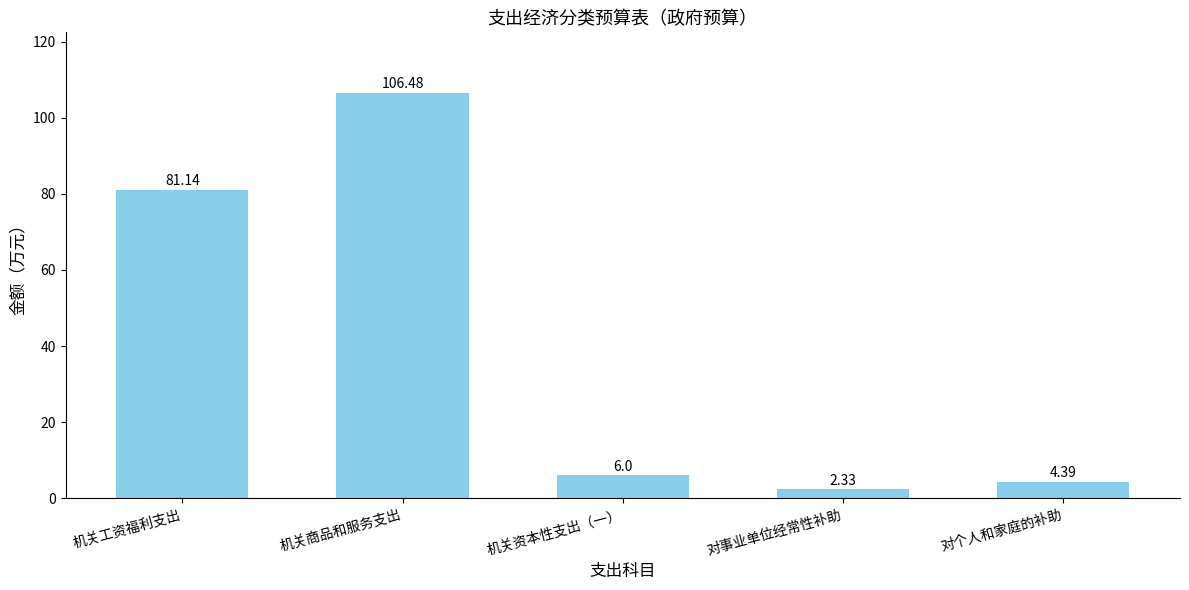

Which label corresponds to the smallest value in the chart?

对事业单位经常性补助